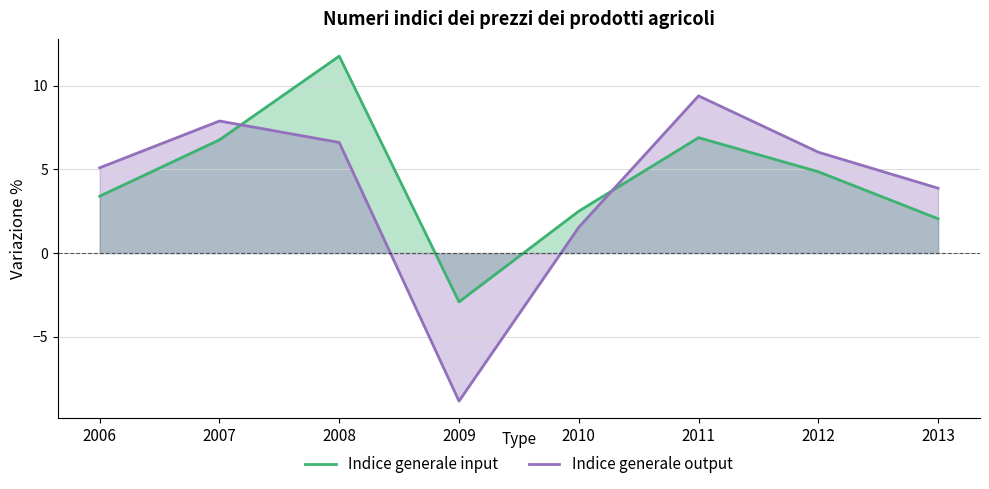

List the series in order of their overall mean, lowest first.

Indice generale output, Indice generale input